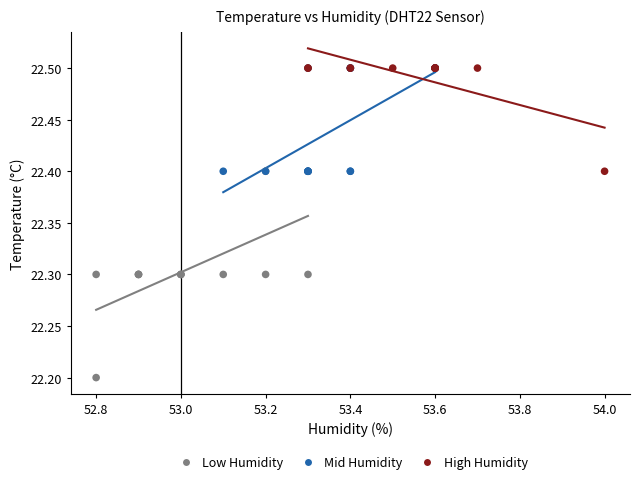

Which series has the widest spread of Y values?

Low Humidity